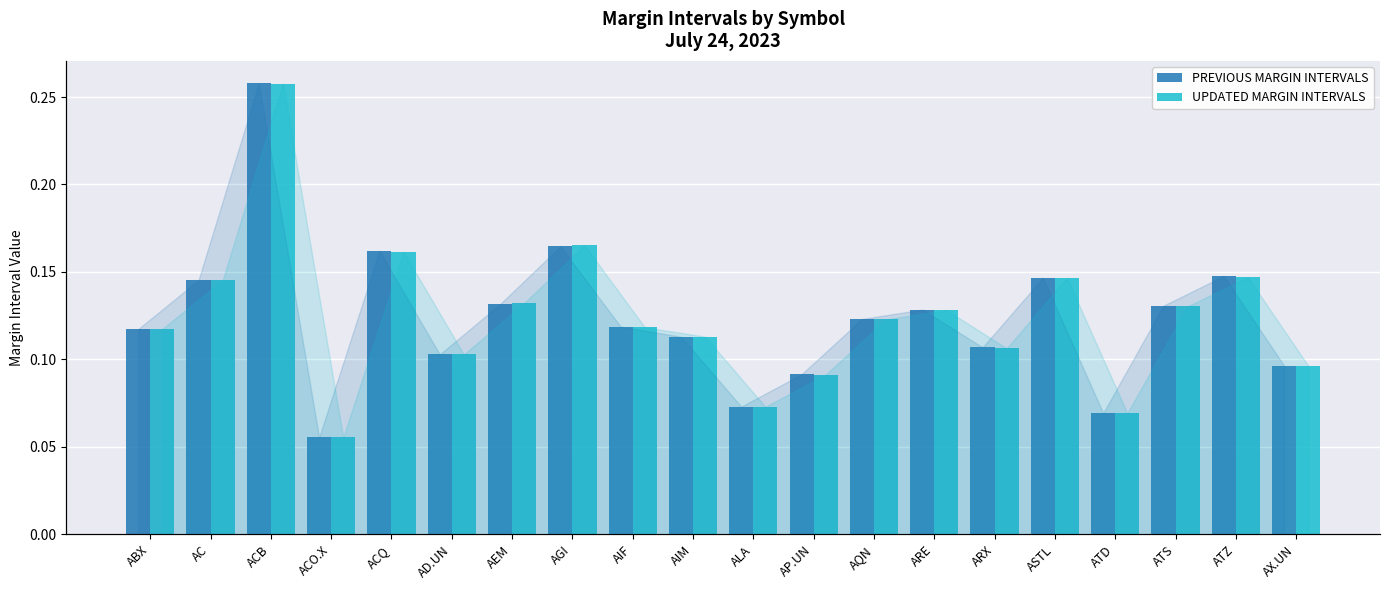

How many groups of bars are there?

20